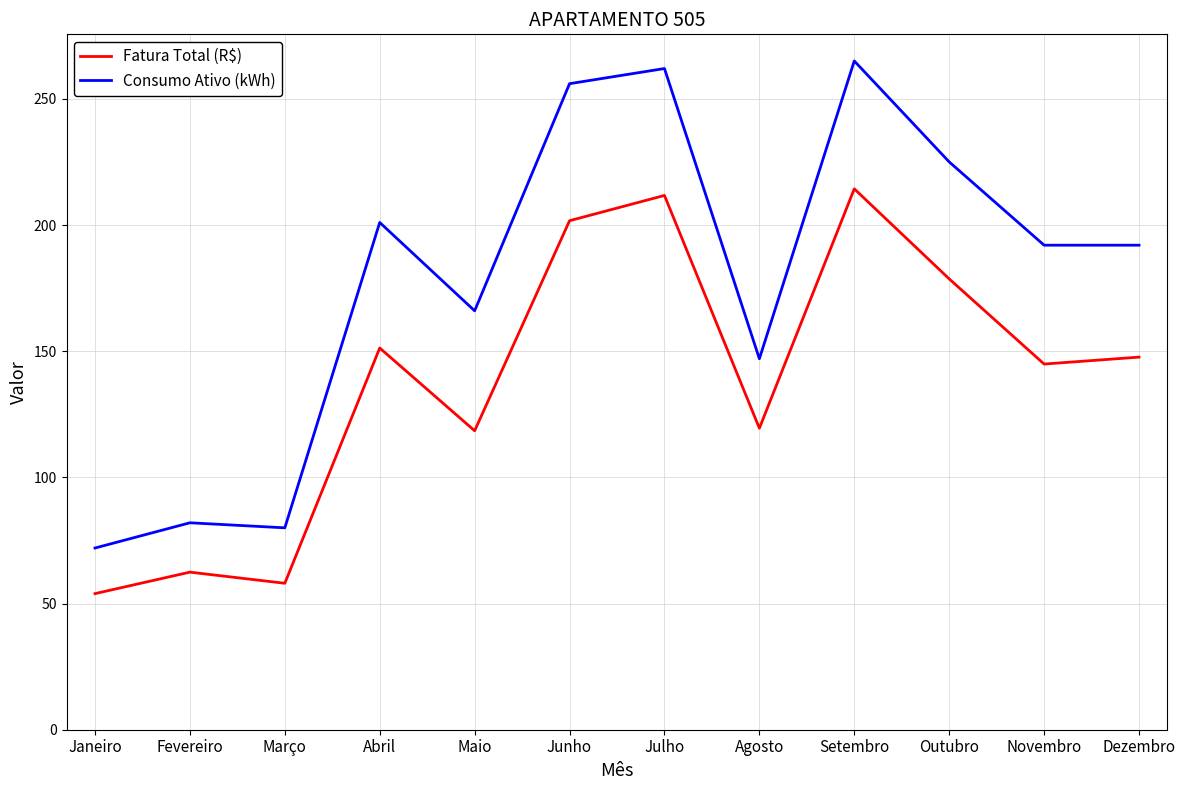

What is the total value across all series at Janeiro?

125.9